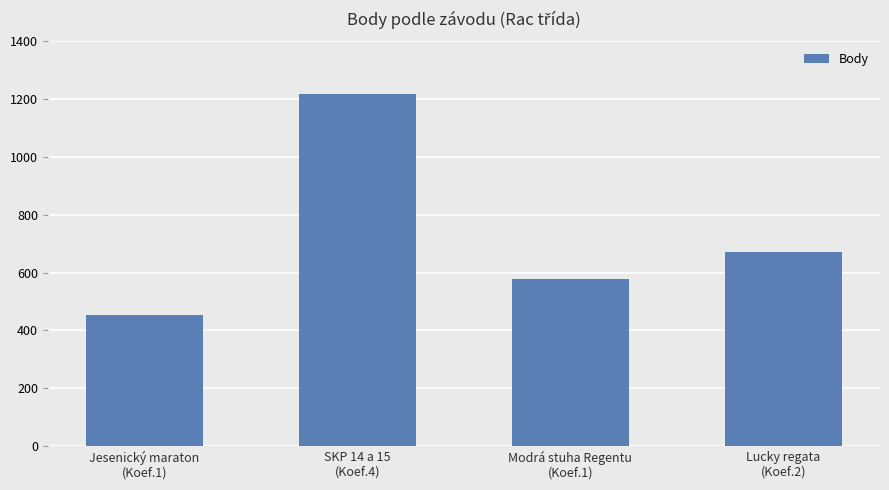

True or false: the data shows 670 at Lucky regata
(Koef.2).

True